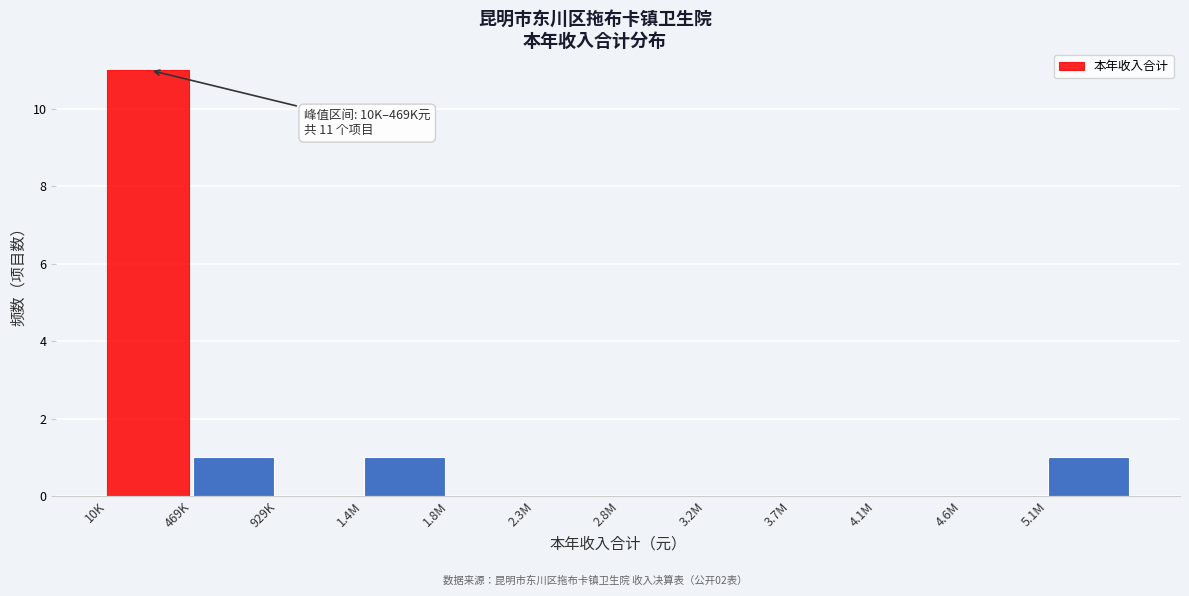

Reading right to left, what are all the values shown in this chart?

5.1M=1	4.6M=0	4.1M=0	3.7M=0	3.2M=0	2.8M=0	2.3M=0	1.8M=0	1.4M=1	929K=0	469K=1	10K=11